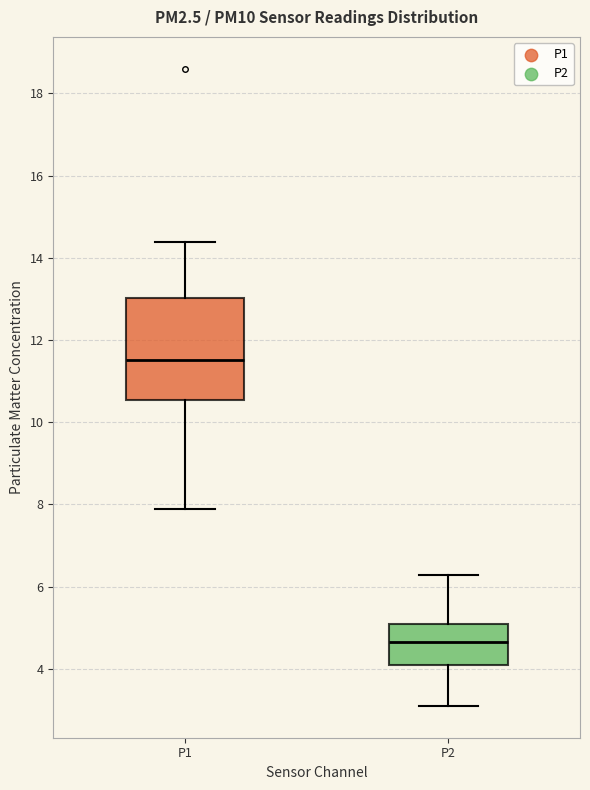

Which box is the tallest, from its lower edge to its upper edge?

P1